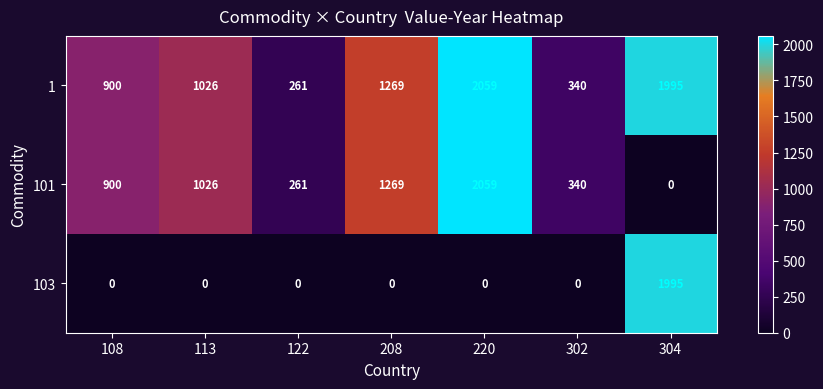

At which category is the sum across all series the highest?

220